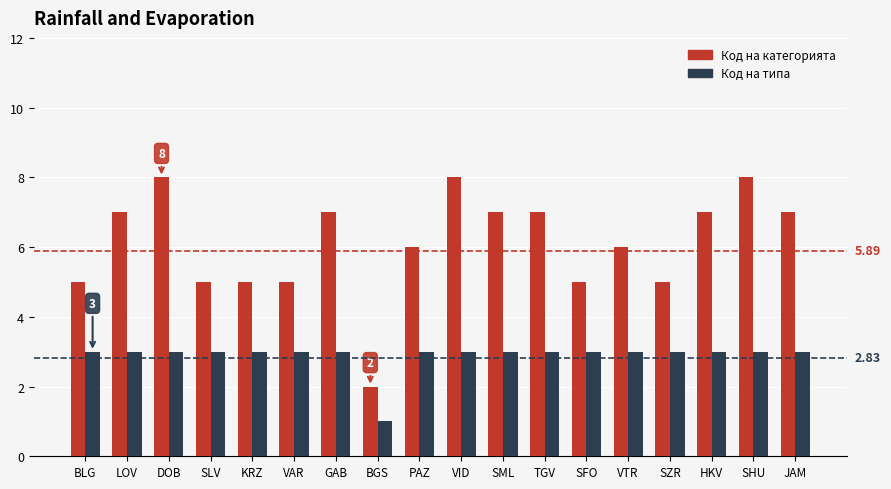

At SZR, list the series in order from largest to smallest.

Код на категорията, Код на типа